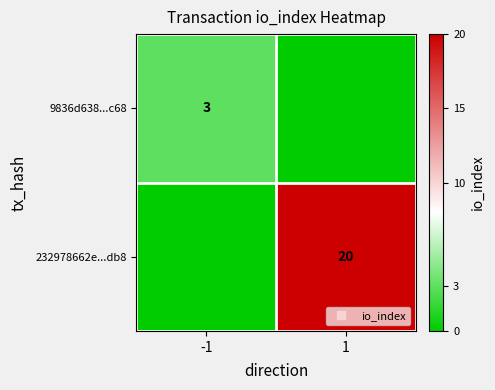

How many positive values does the 232978662e...db8 series have?

1